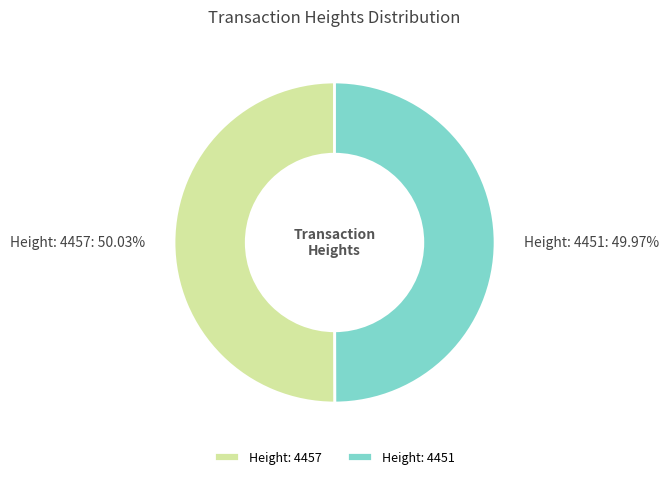

To the nearest percent, what percentage of the pie is Height: 4457?

50%